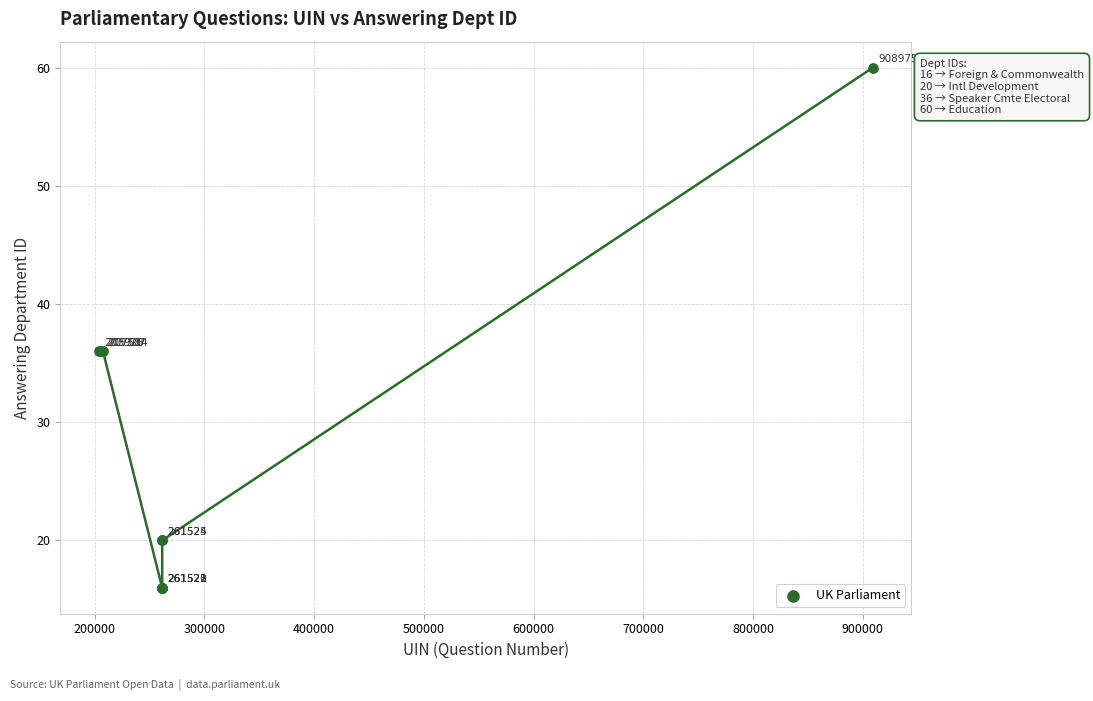

What Y value in the scatter plot is closest to 38?

36